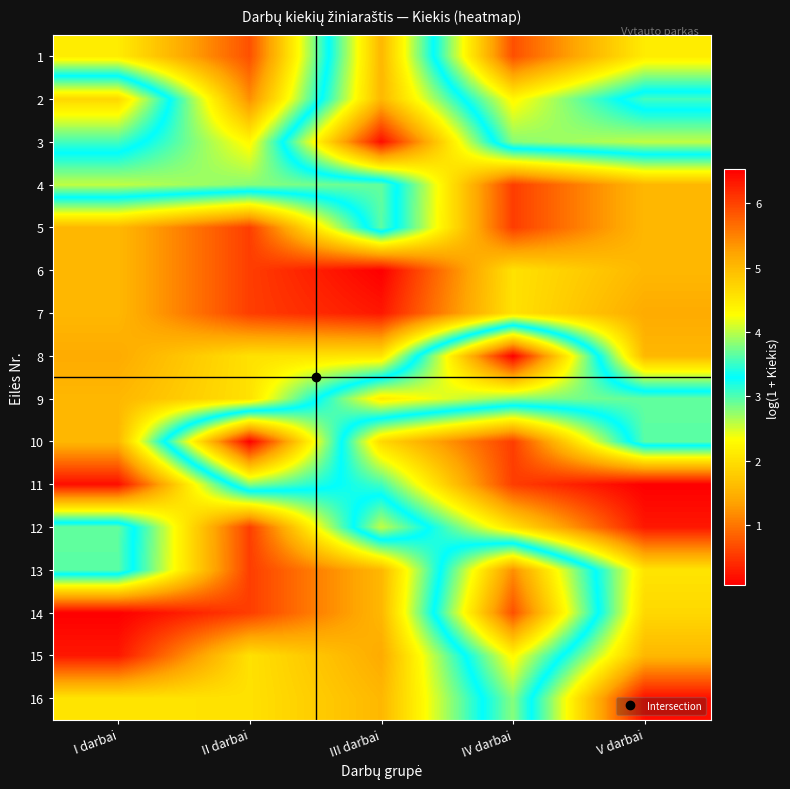

At how many categories does at least one series exceed 0?

5